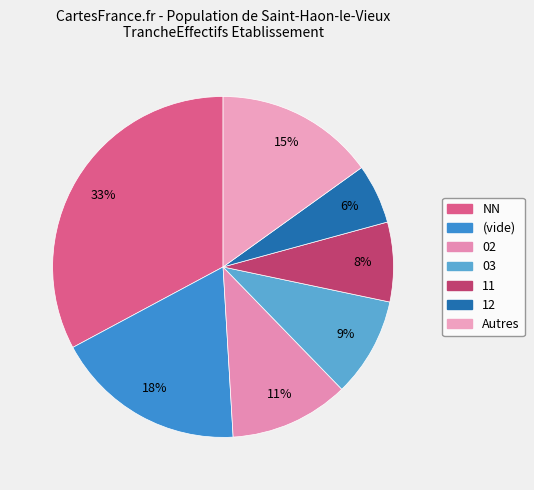

Which slice is the smallest?

32